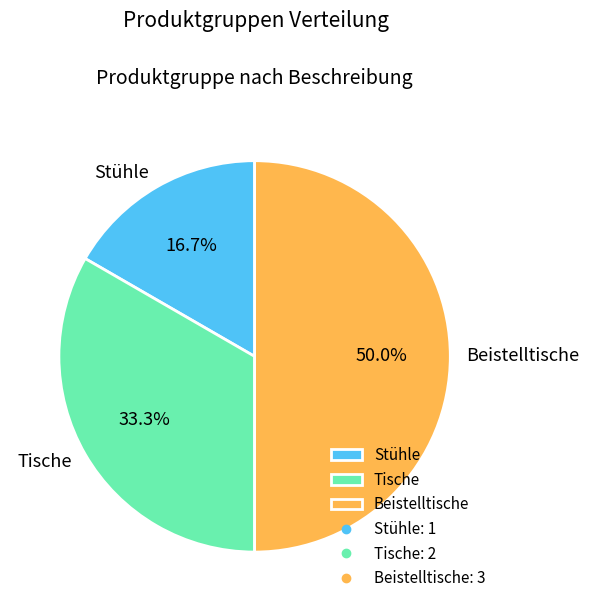

Does Stühle account for over 50% of the chart?

No